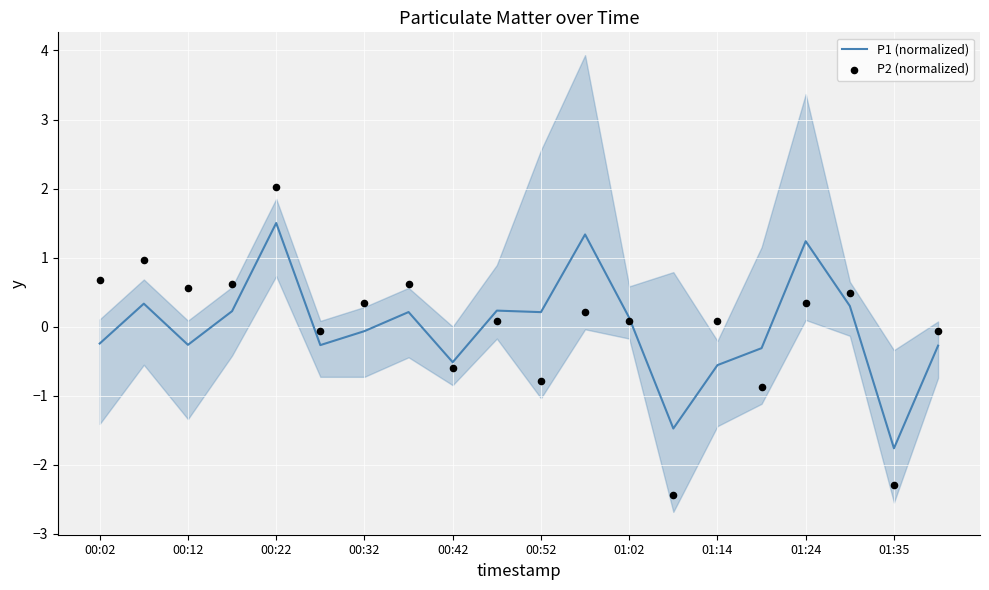

At how many categories does at least one series exceed 0?

14